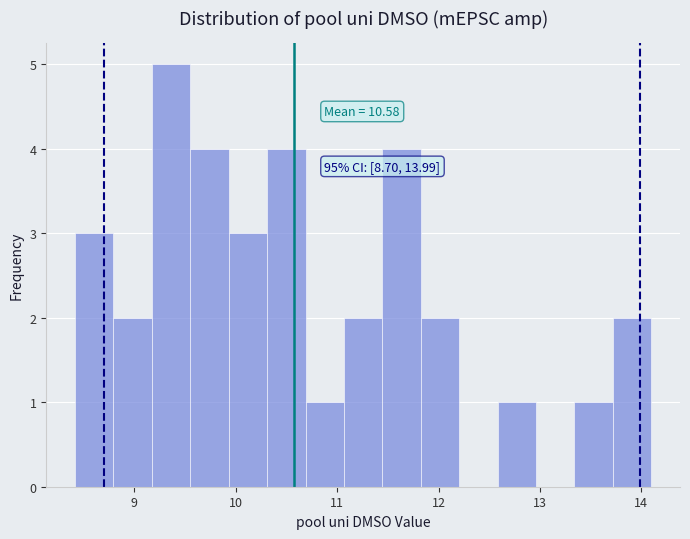

Around what value on the x-axis is the tallest bar? Give the approximate position of its centre, as read against the axis.

9.4